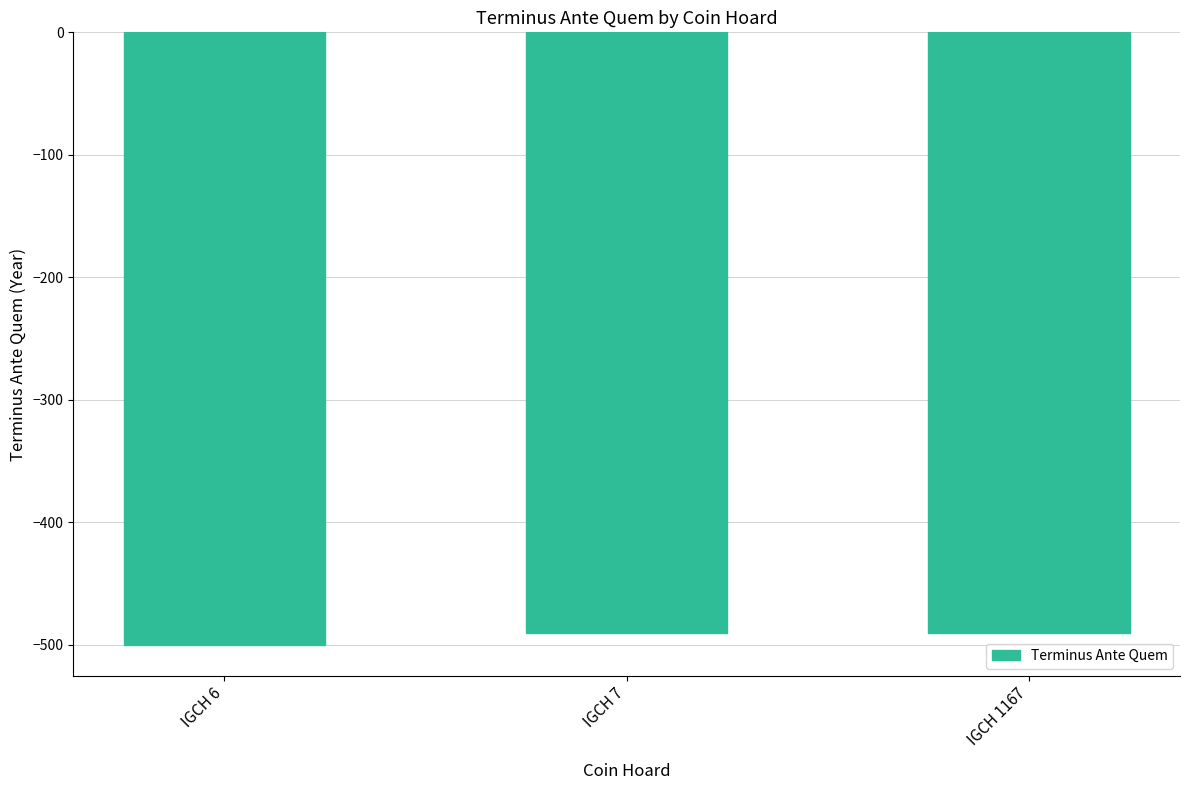

What is the sum of the values at IGCH 1167 and IGCH 7?

-980